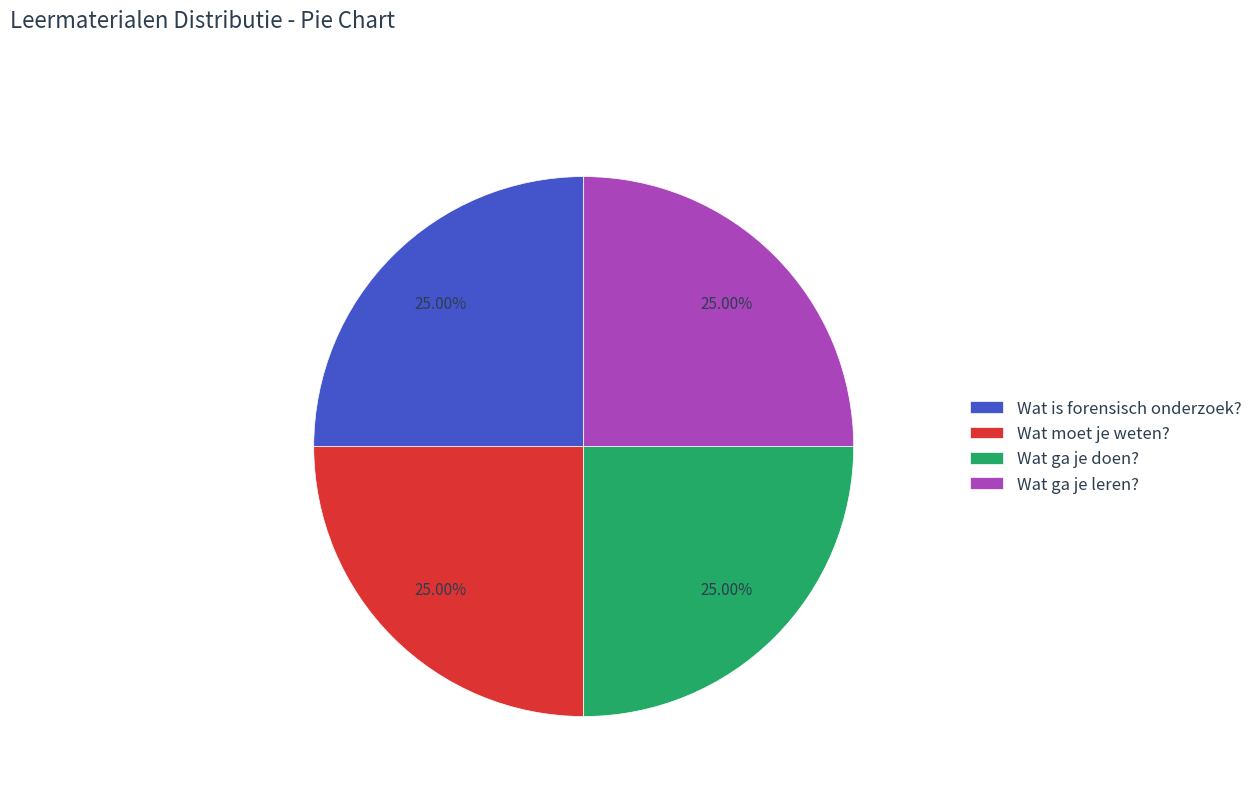

Is there a majority slice in this chart?

No